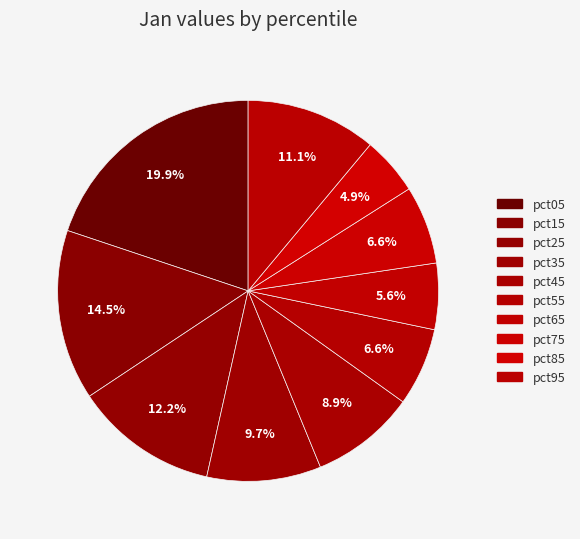

What portion of the pie excludes pct35?

90.3%